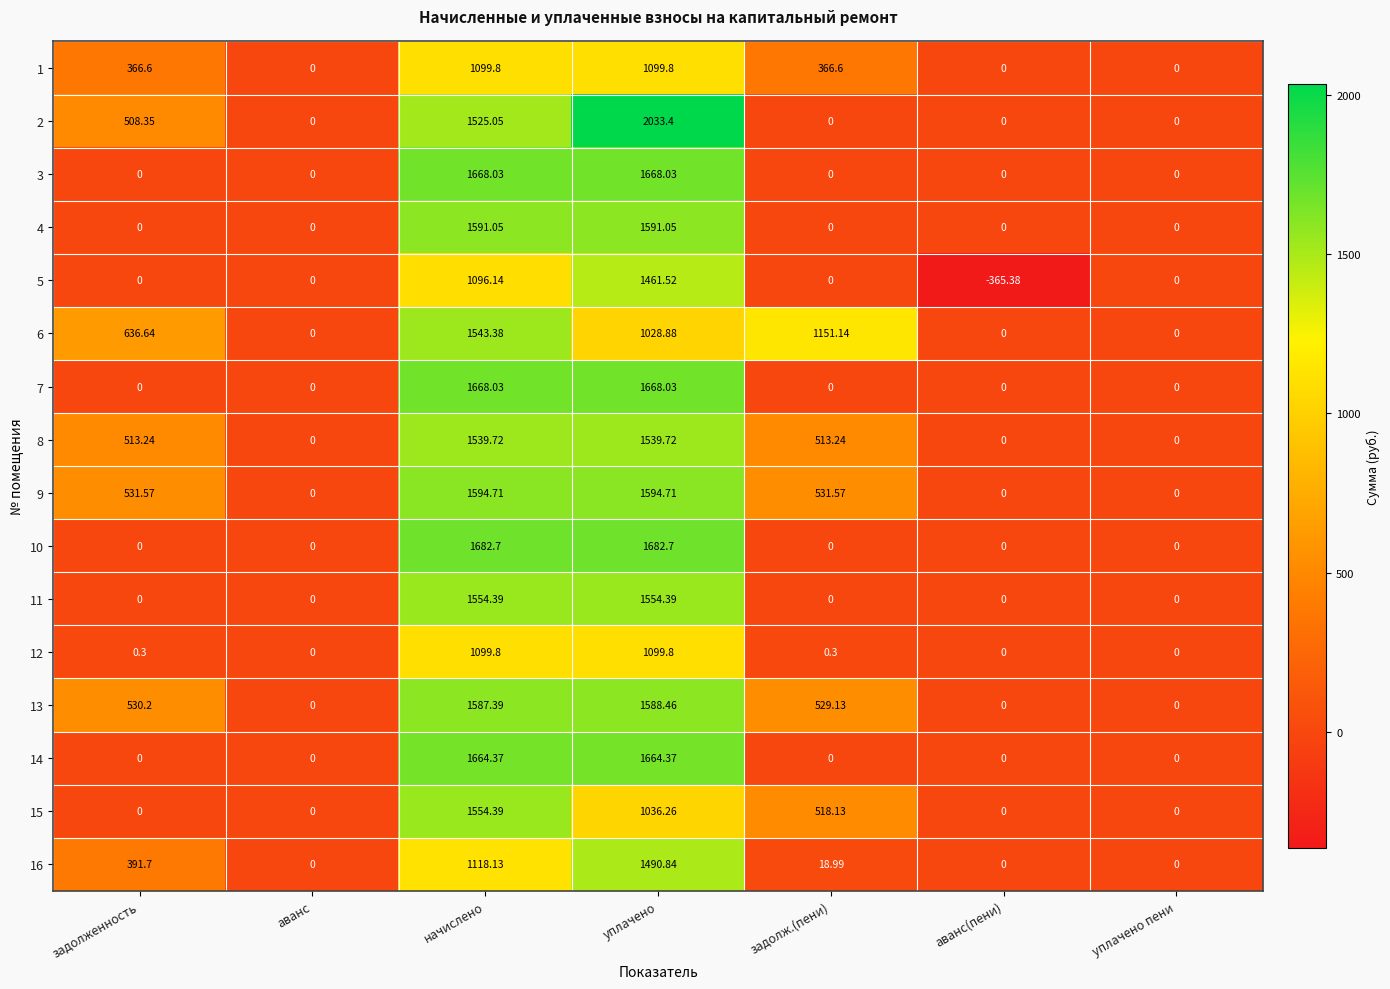

At which label does 1 first exceed 366?

задолженность